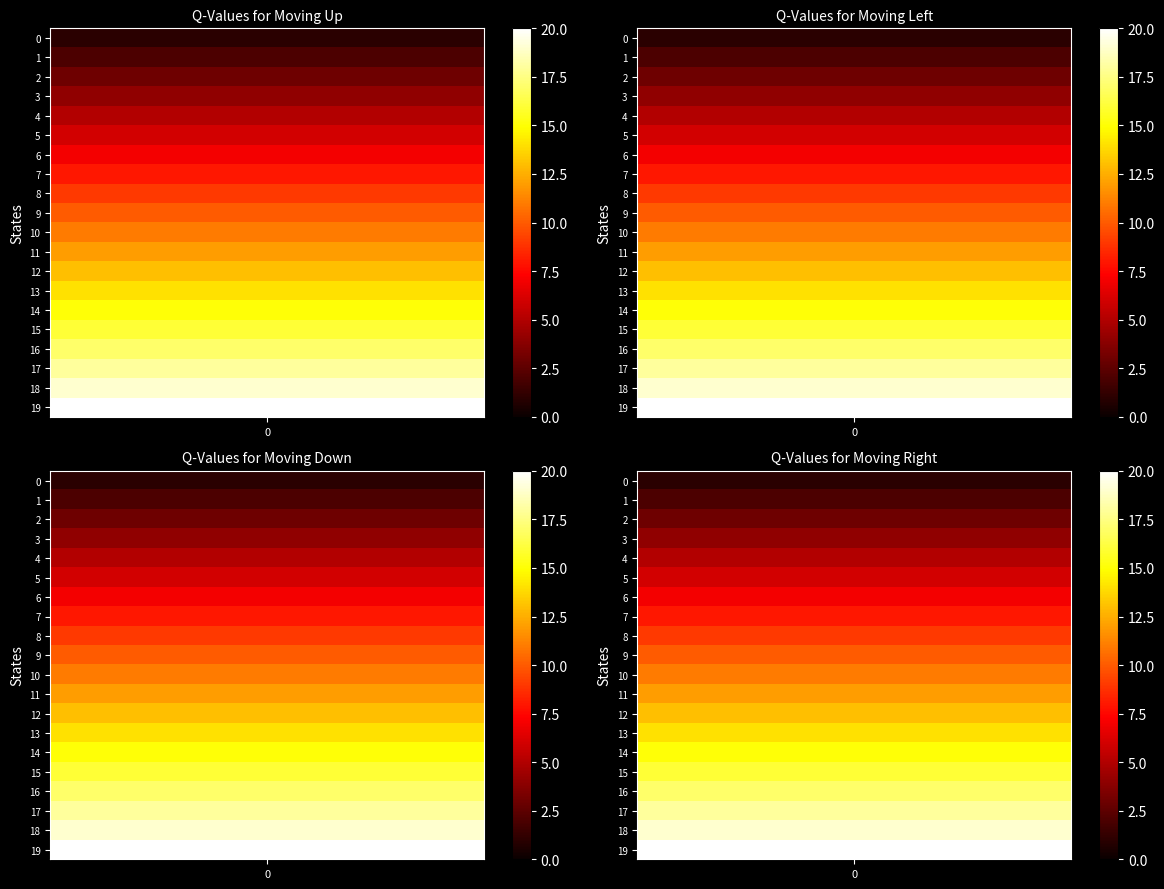

At how many categories does at least one series exceed 19?

1